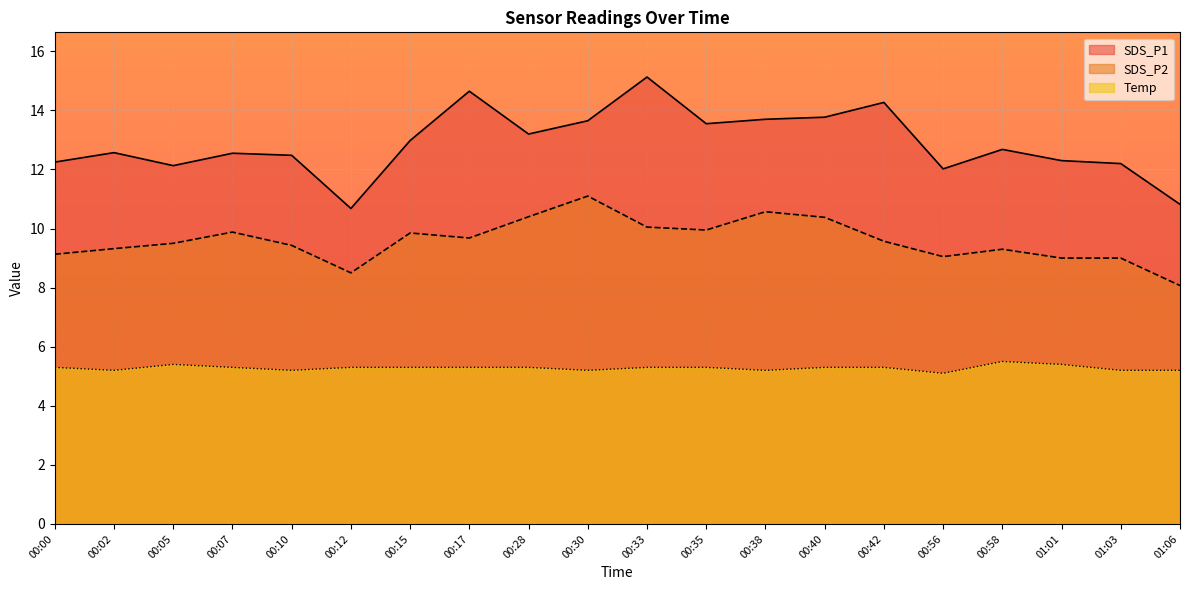

Is it true that SDS_P2 equals 12.1 at 00:00?

False